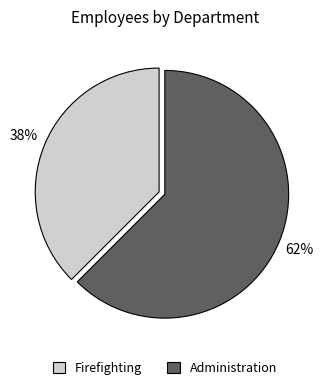

Which has a higher value, Administration or Firefighting?

Administration